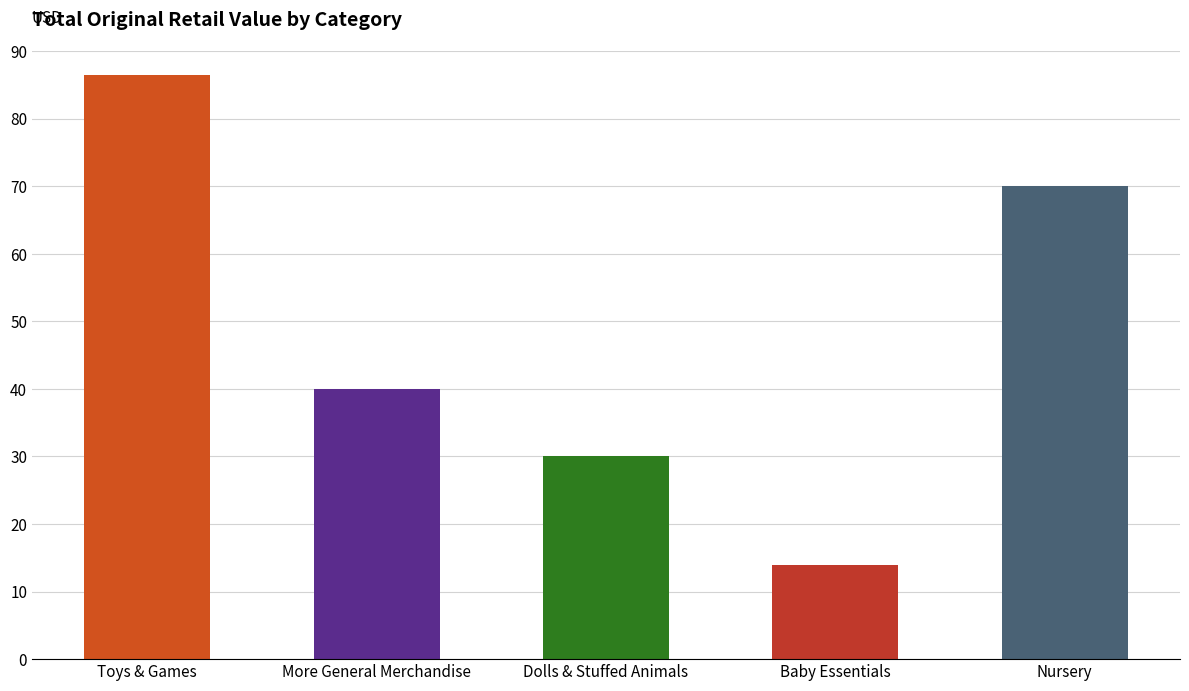

What is the ratio of the value at More General Merchandise to the value at Dolls & Stuffed Animals?

1.3